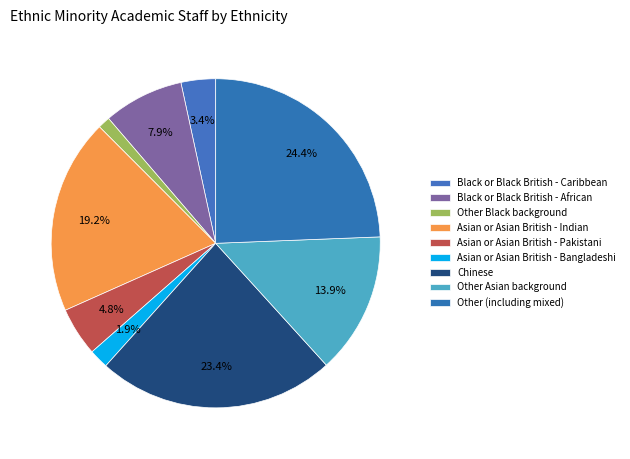

Count the number of slices in the pie.

9